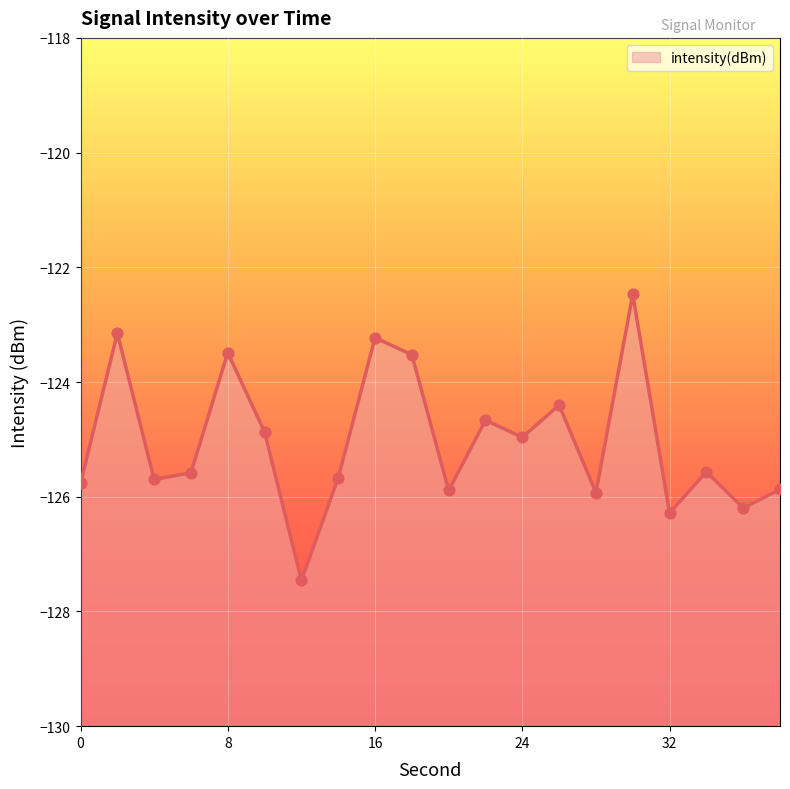

Which has a higher value, 14 or 38?

14